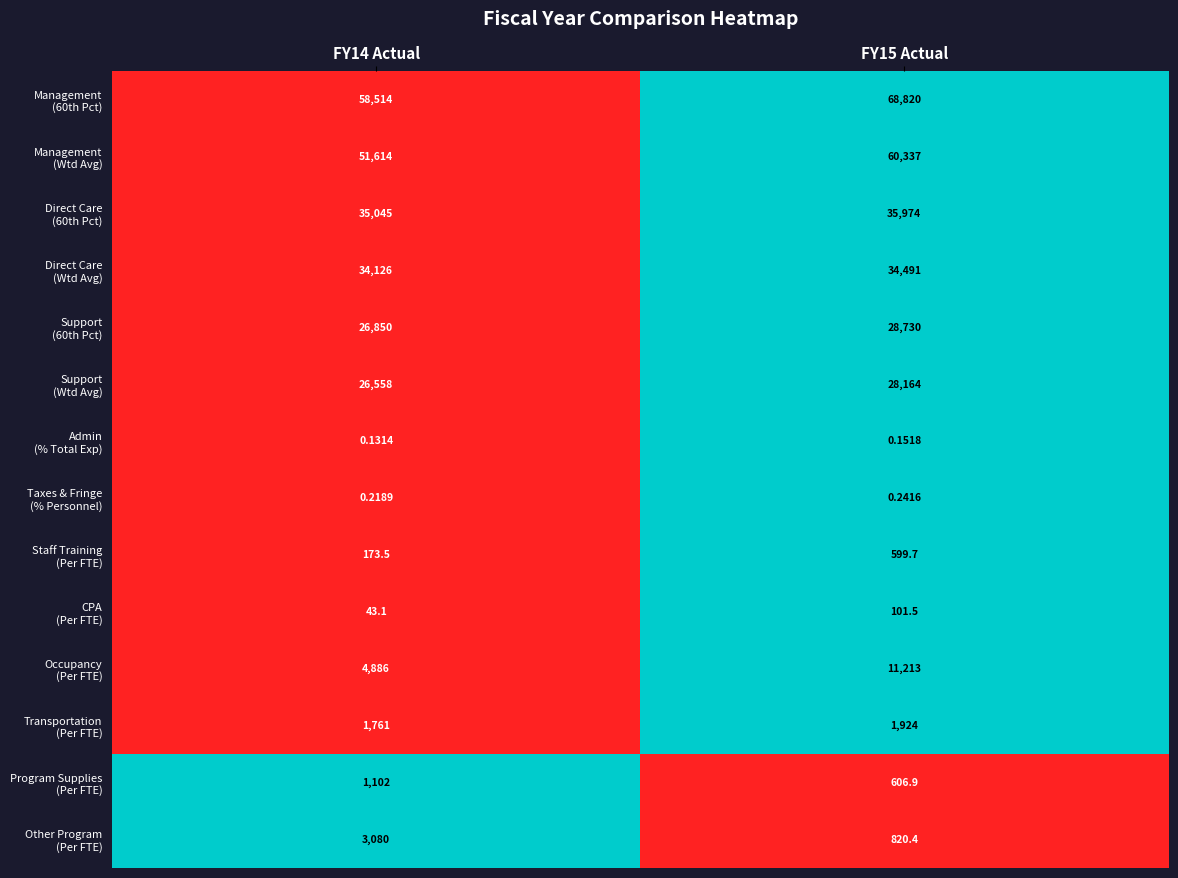

At FY15 Actual, list the series in order from largest to smallest.

Management (60th Pct), Management (Wtd Avg), Direct Care (60th Pct), Direct Care (Wtd Avg), Support (60th Pct), Support (Wtd Avg), Admin (% Total Exp), Taxes & Fringe (% Personnel), Staff Training (Per FTE), CPA (Per FTE), Occupancy (Per FTE), Transportation (Per FTE), Program Supplies (Per FTE), Other Program (Per FTE)